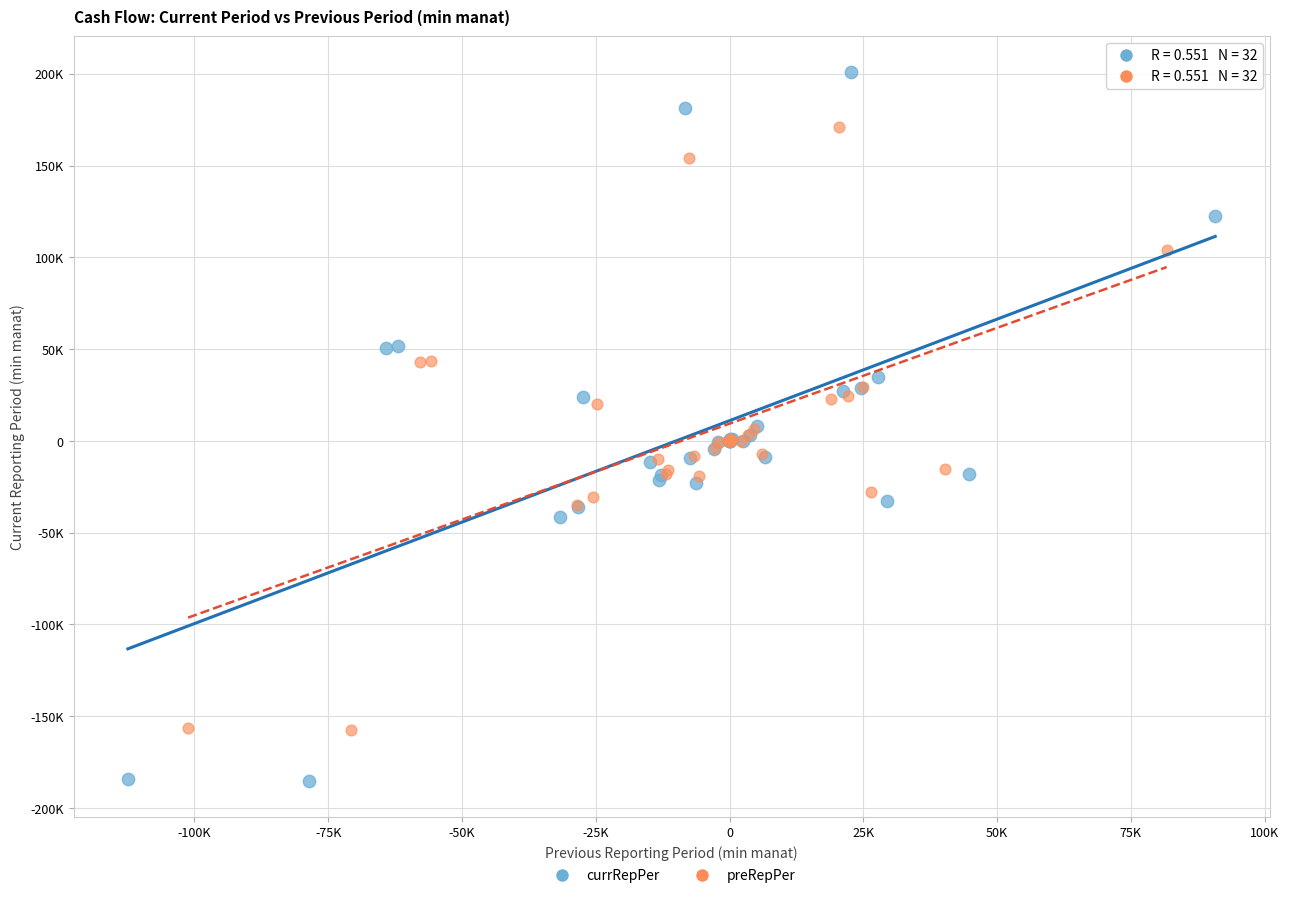

Which series reaches the maximum Y coordinate?

currRepPer